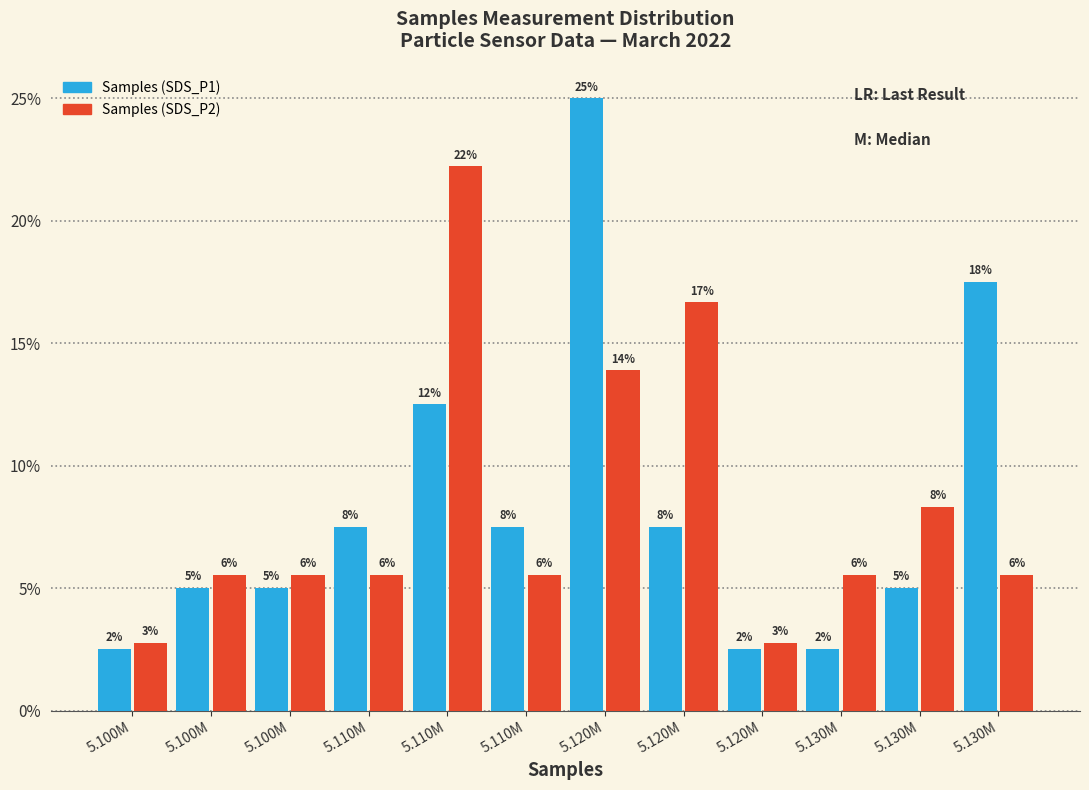

What are all the series names shown in the legend?

Samples (SDS_P1), Samples (SDS_P2)